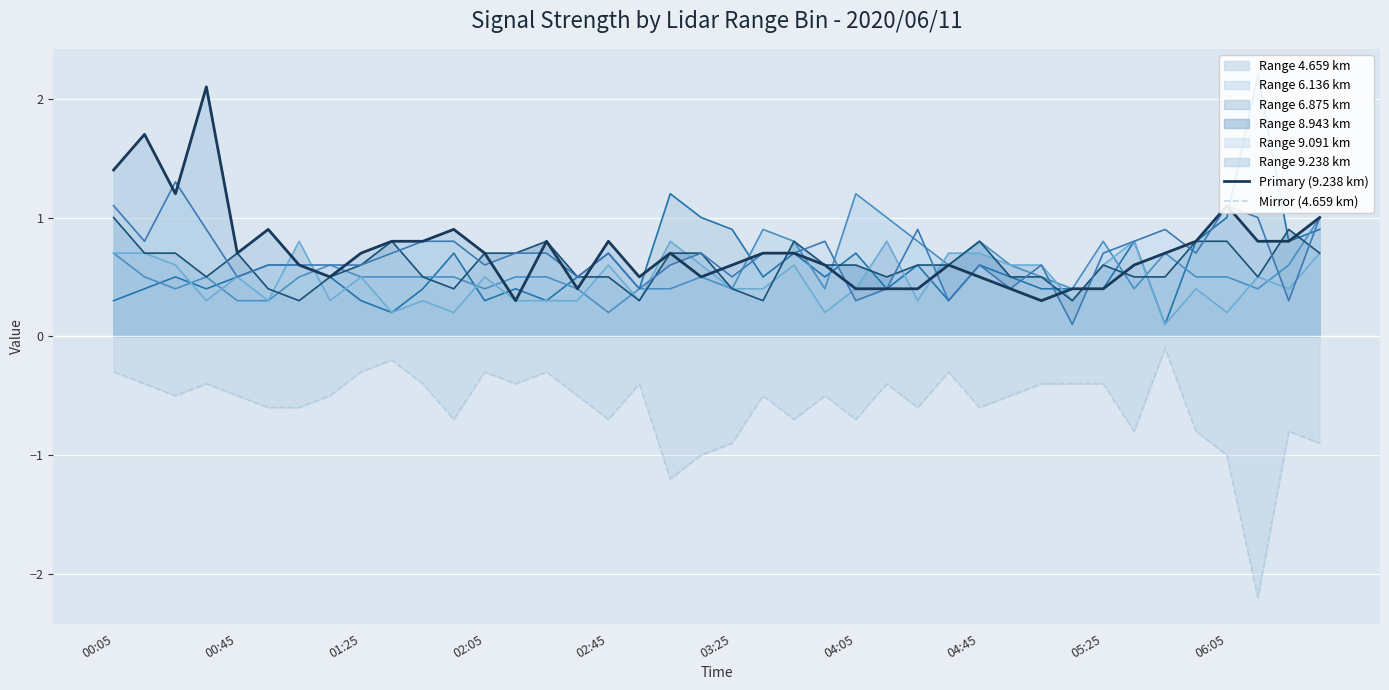

What is the smallest value displayed?

-2.2